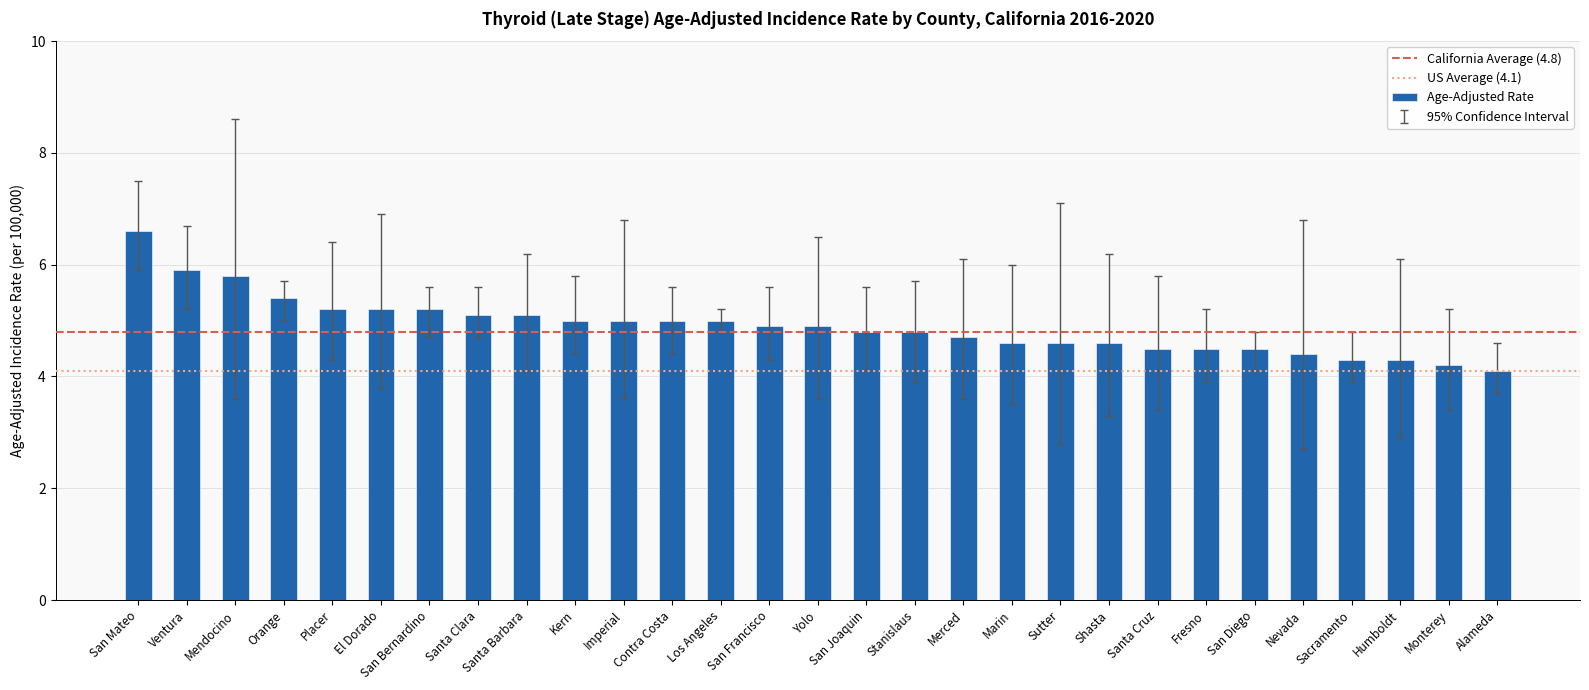

What is the label of the 29th bar from the right?

San Mateo